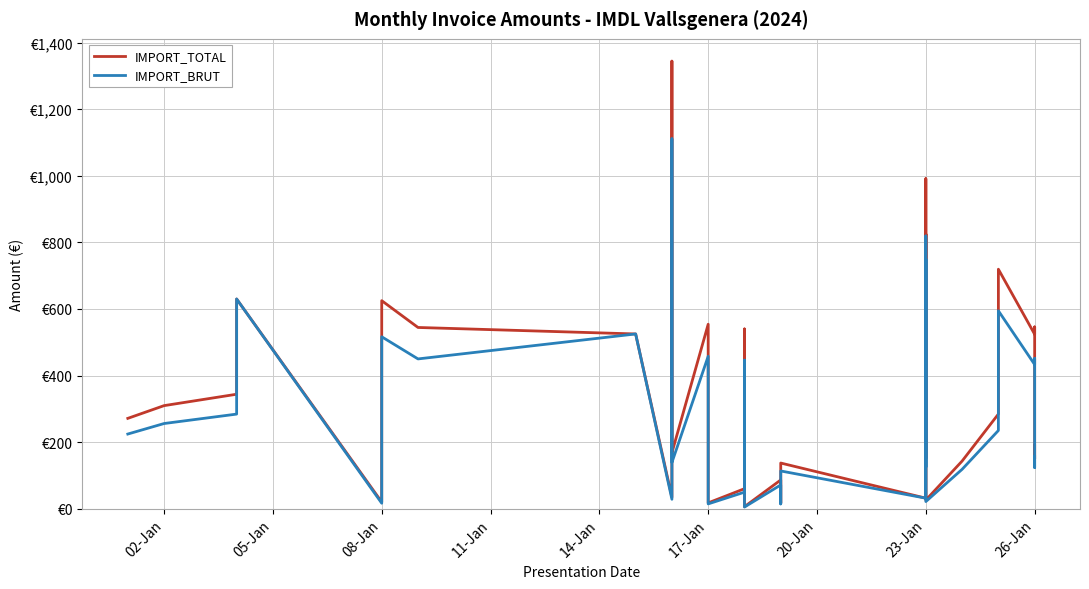

Which series has the largest total across all categories?

IMPORT_TOTAL